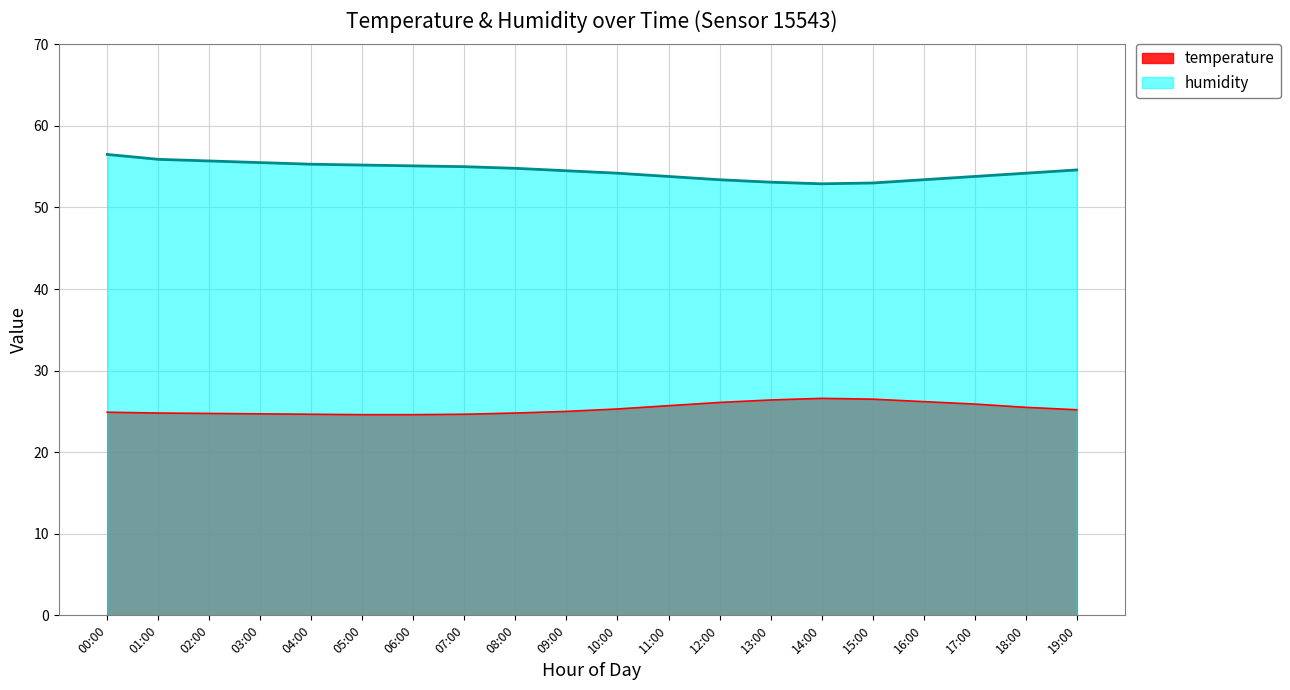

What is the smallest value displayed?

24.6